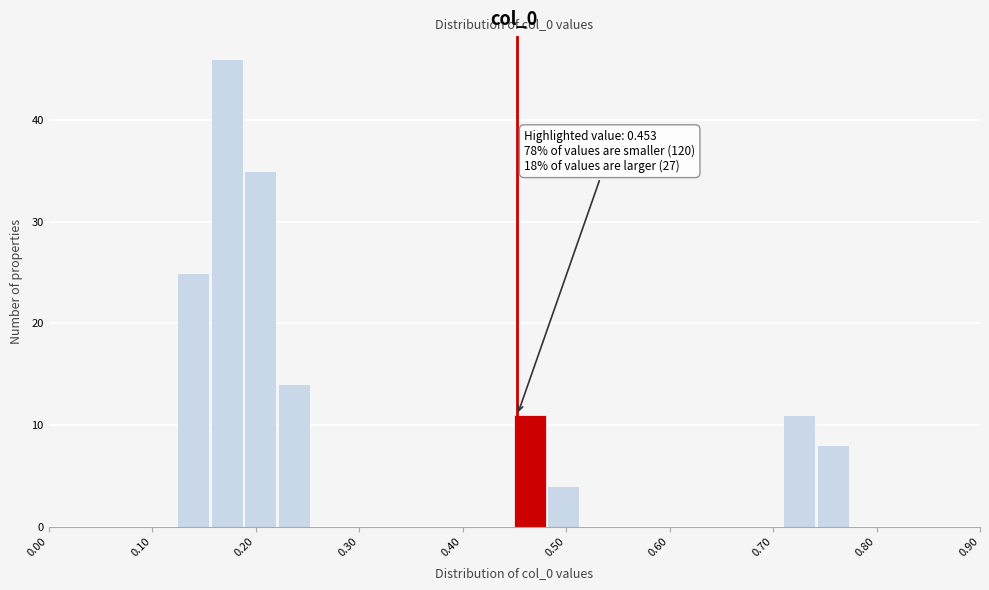

Read against the x-axis, roughly where is the centre of the tallest bar?

0.17